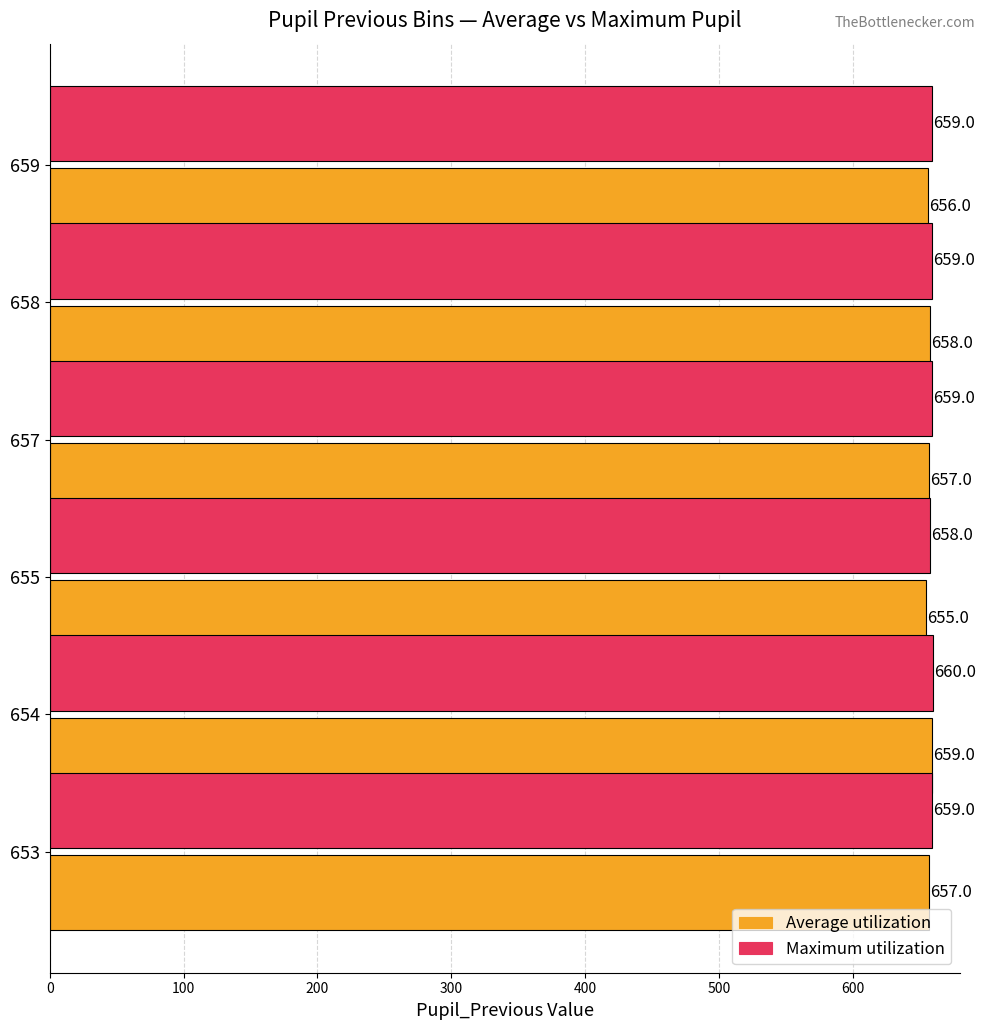

What is the lowest value of the Maximum utilization series?

658